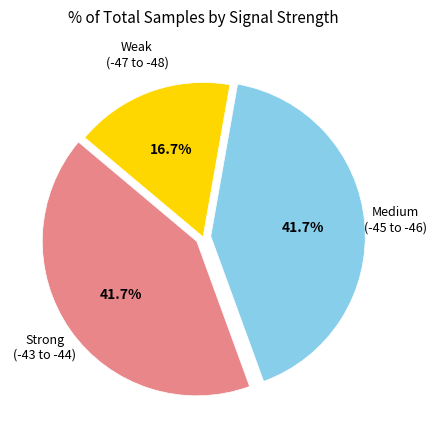

Is there any slice that represents more than half of the pie?

No